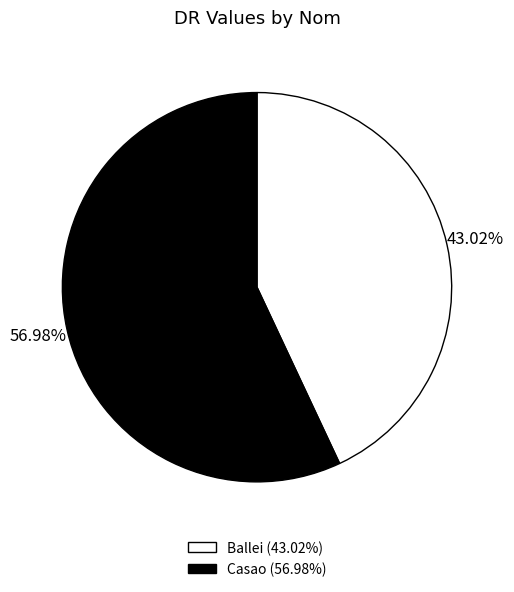

To the nearest percent, what is the difference between the largest and smallest slice percentages?

14%